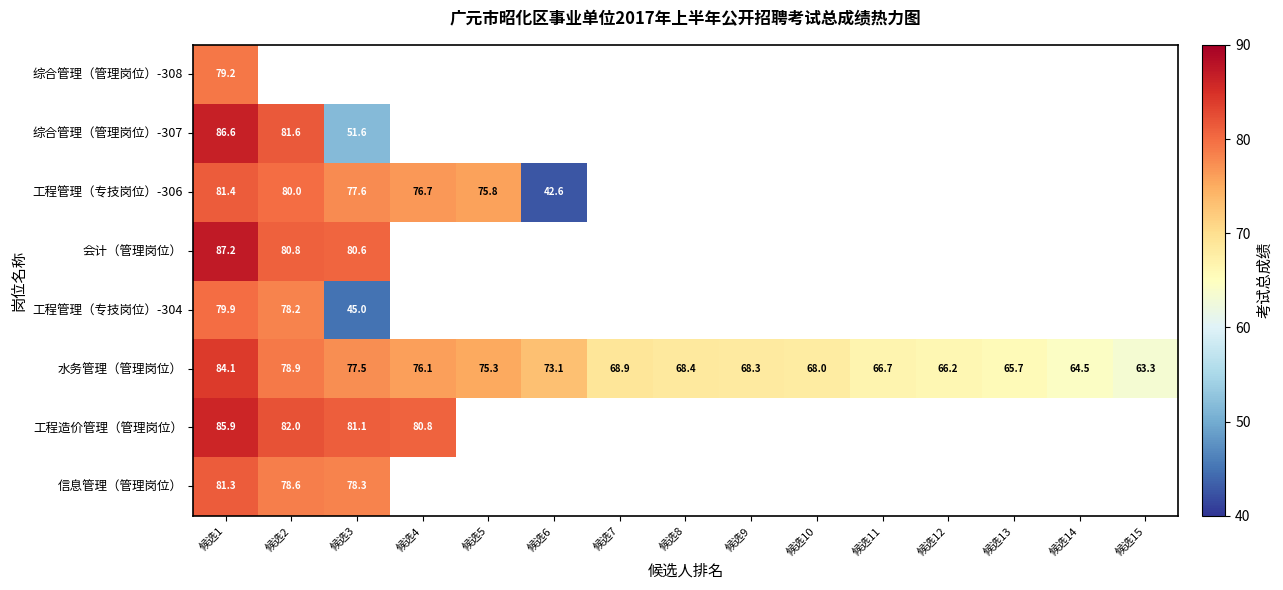

Is the value of 工程造价管理（管理岗位） at 候选4 greater than the value of 水务管理（管理岗位） at 候选11?

Yes